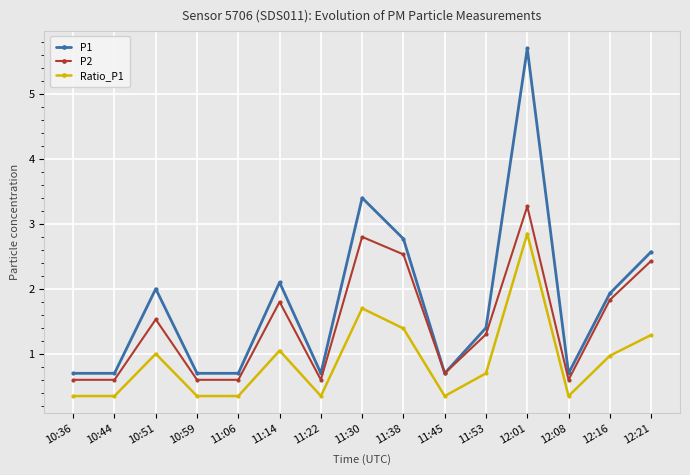

What position from the right is 12:21?

1